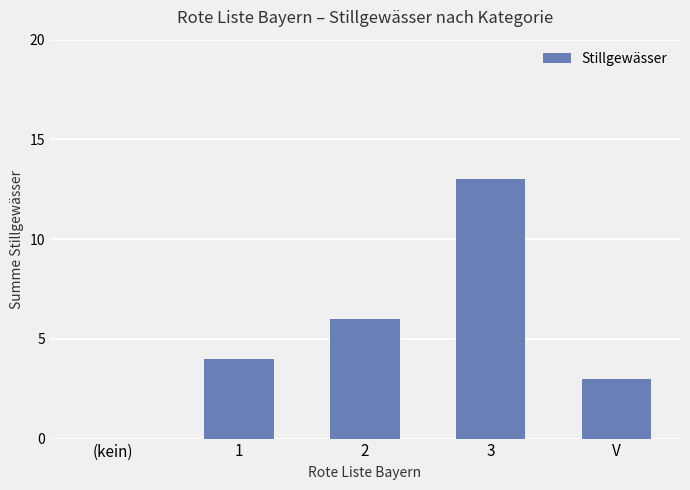

What is the greatest value displayed?

13